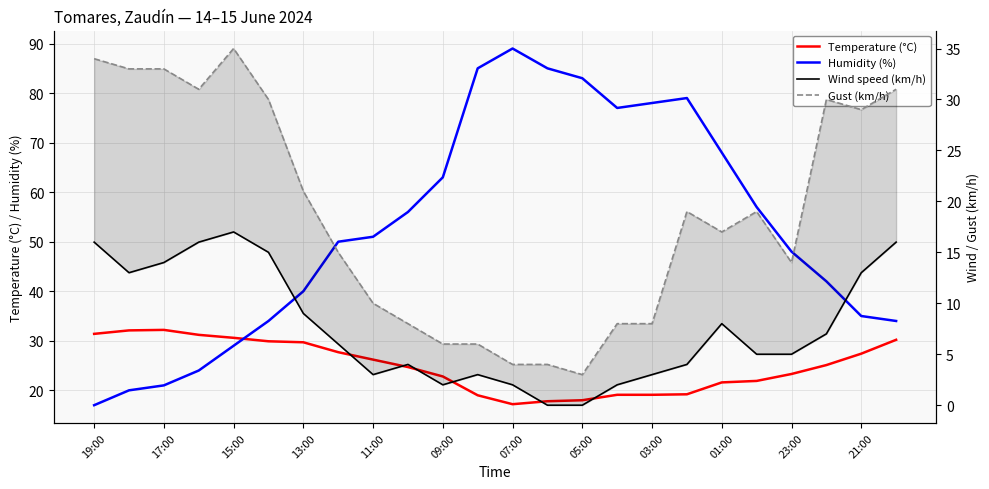

What is the difference between the maximum and minimum values in the Temperature (°C) series?

15.0